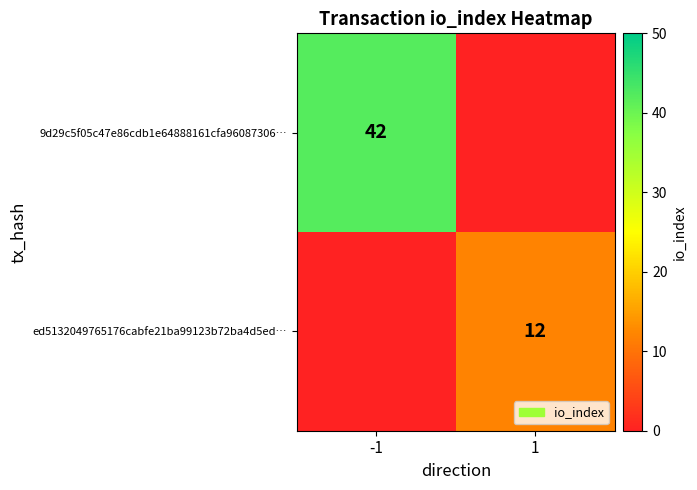

Is it true that 9d29c5f05c47e86cdb1e64888161cfa96087306… equals 13 at -1?

False